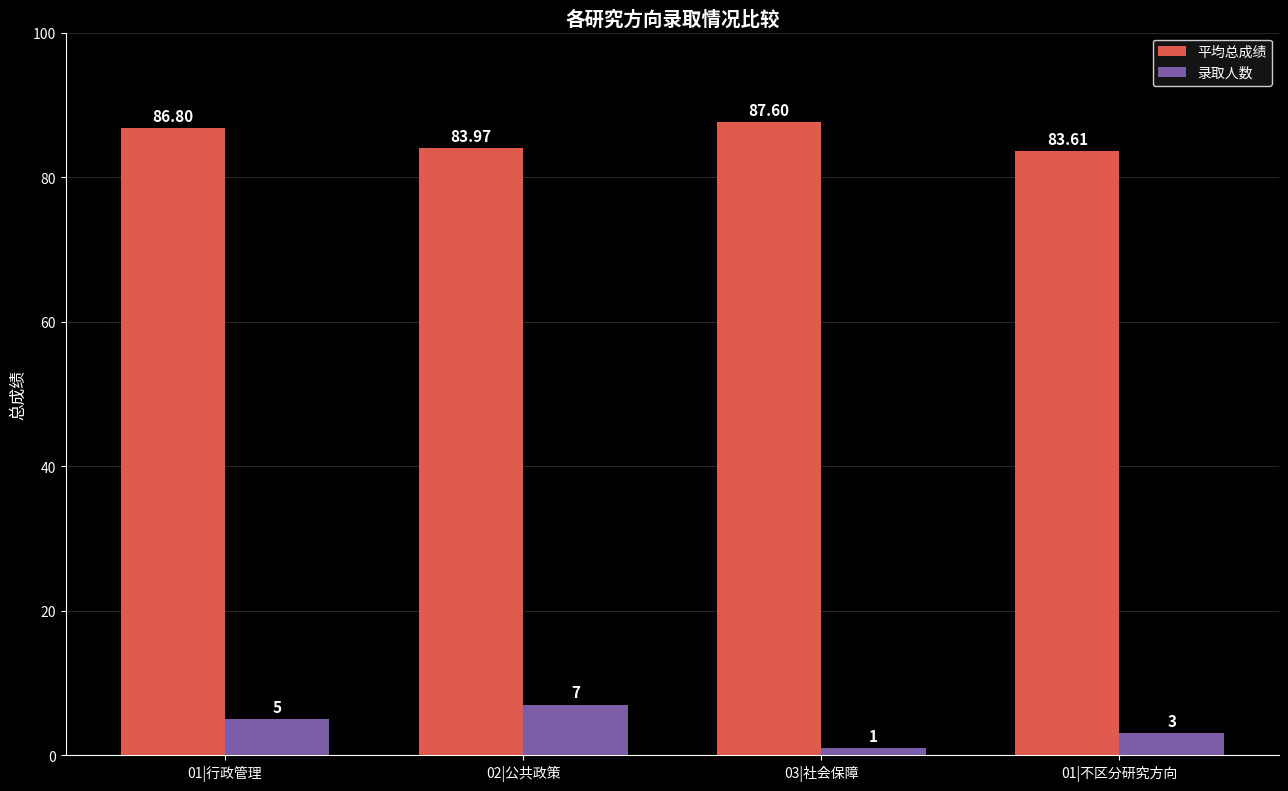

What is the value of the 平均总成绩 bar at the 4th from the left?

83.6